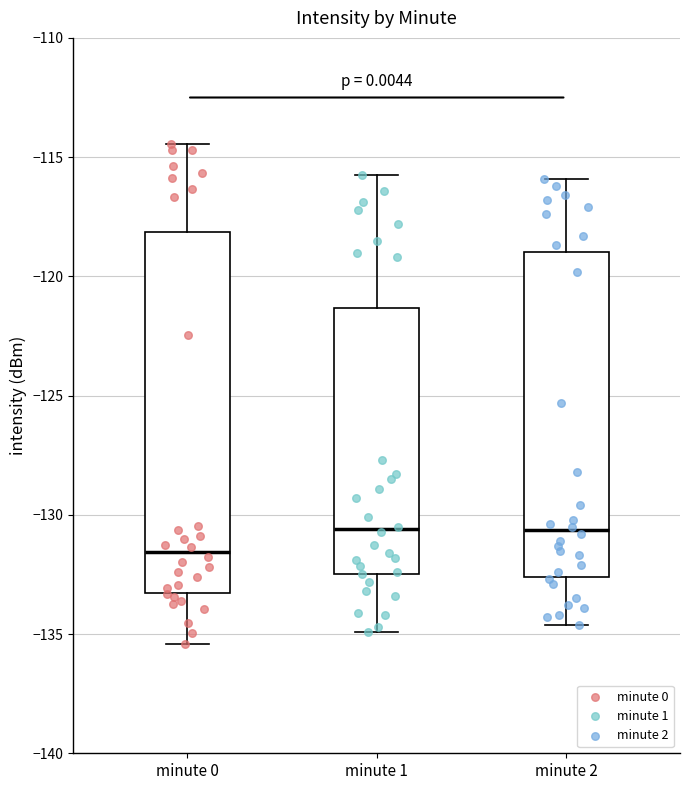

Comparing the boxes themselves (not the whiskers), which one is the tallest?

minute 0